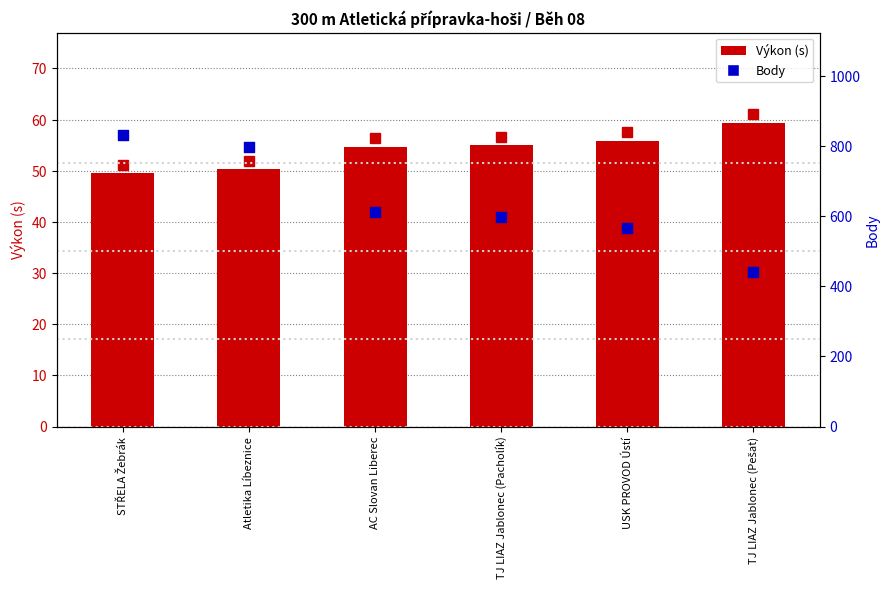

Is the value of Výkon (s) at STŘELA Žebrák greater than the value of Body at STŘELA Žebrák?

No